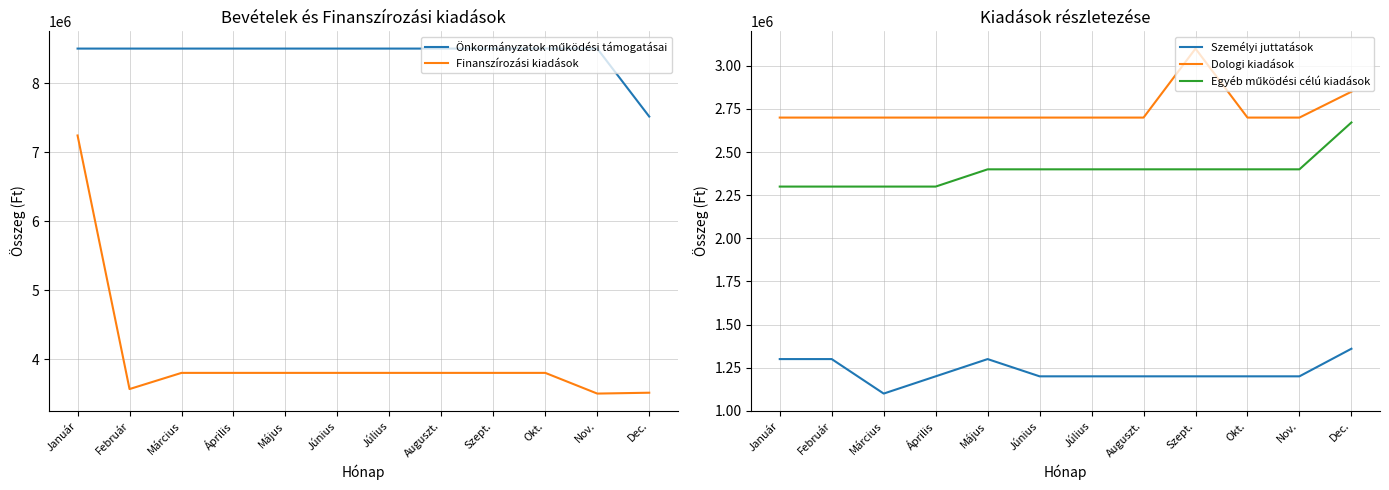

Which series changed the most between Június and Szept.?

Dologi kiadások